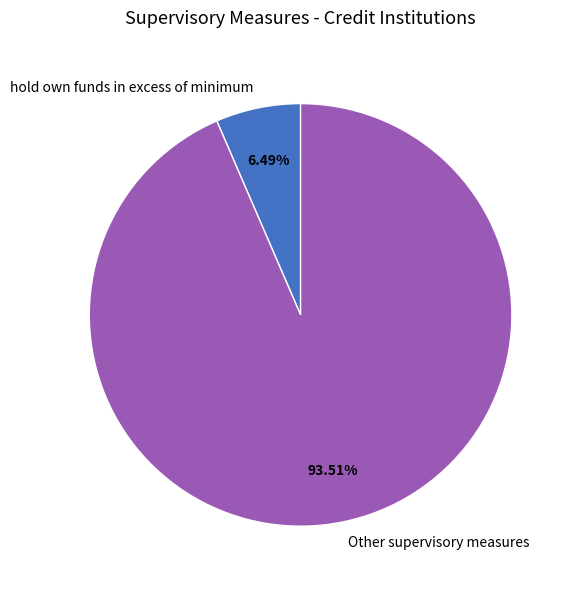

How many segments does this pie chart have?

2